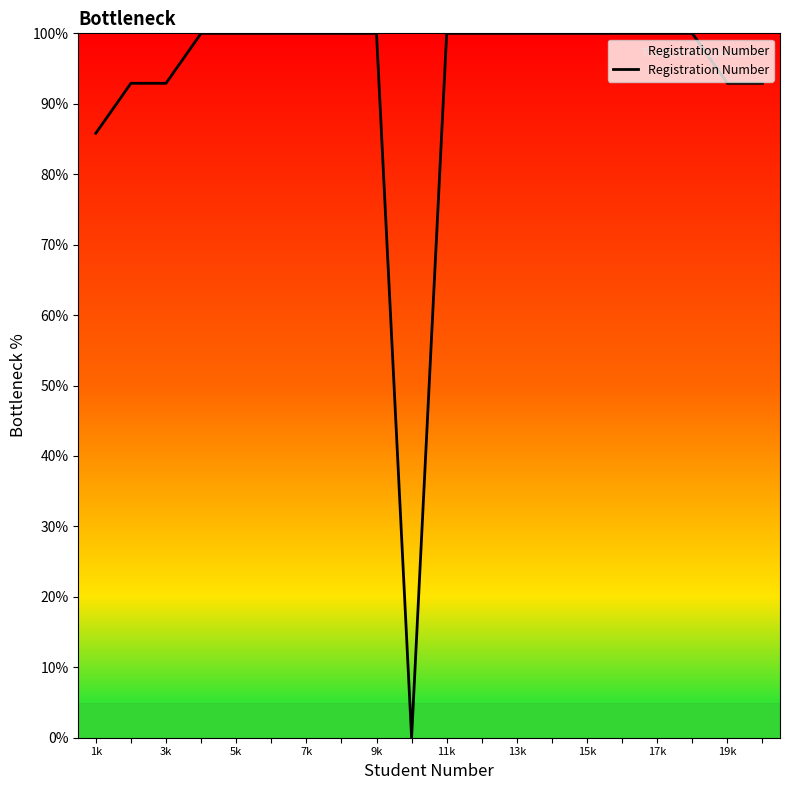

What is the maximum value shown in the chart?

100.0